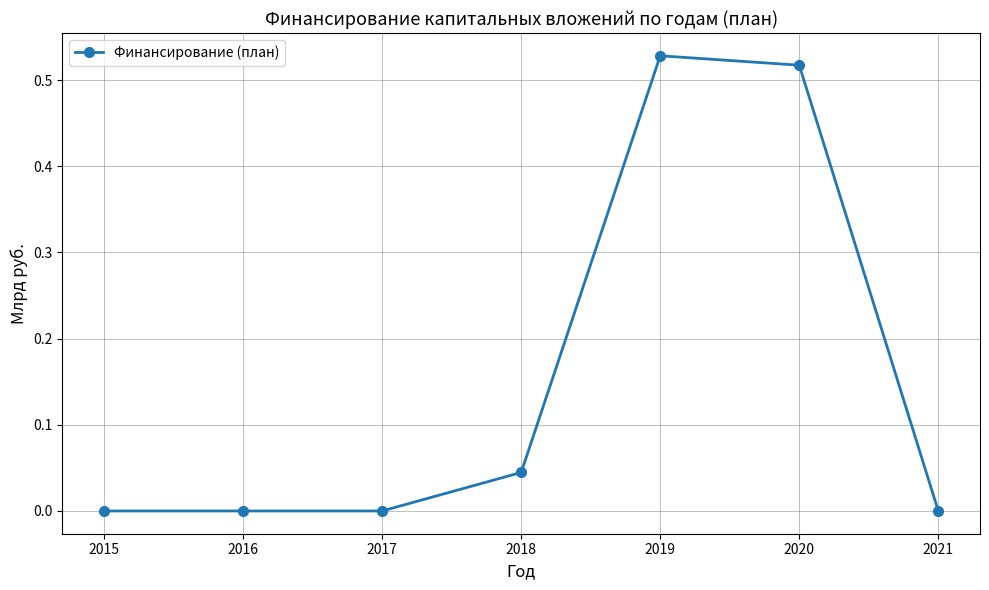

Is it true that the value at 2019 is 0.8?

False